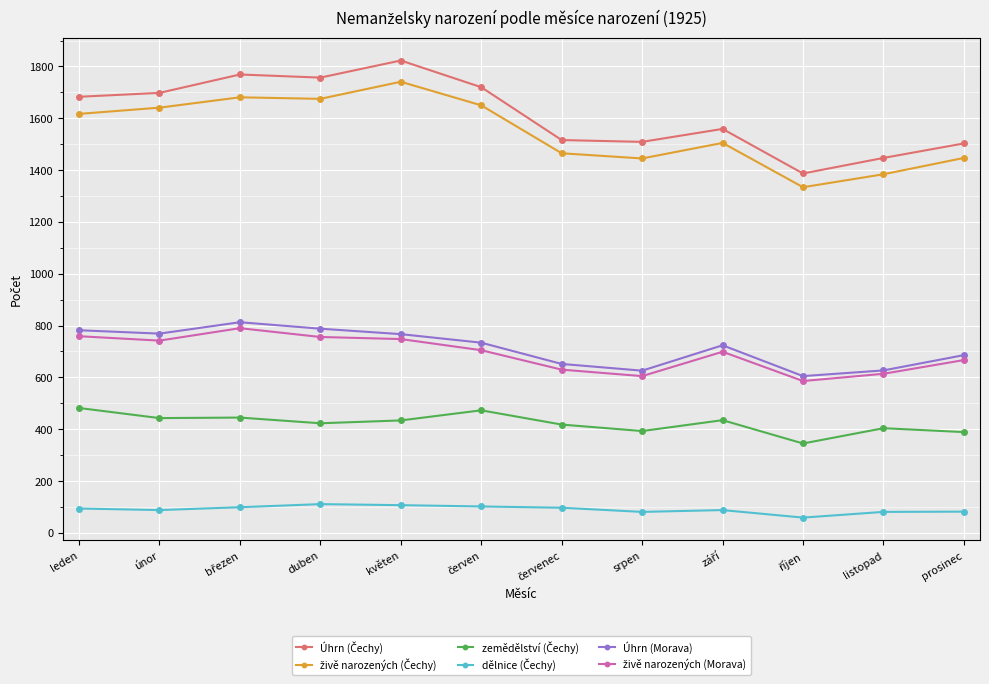

True or false: Úhrn (Morava) has a value of 148 at prosinec.

False